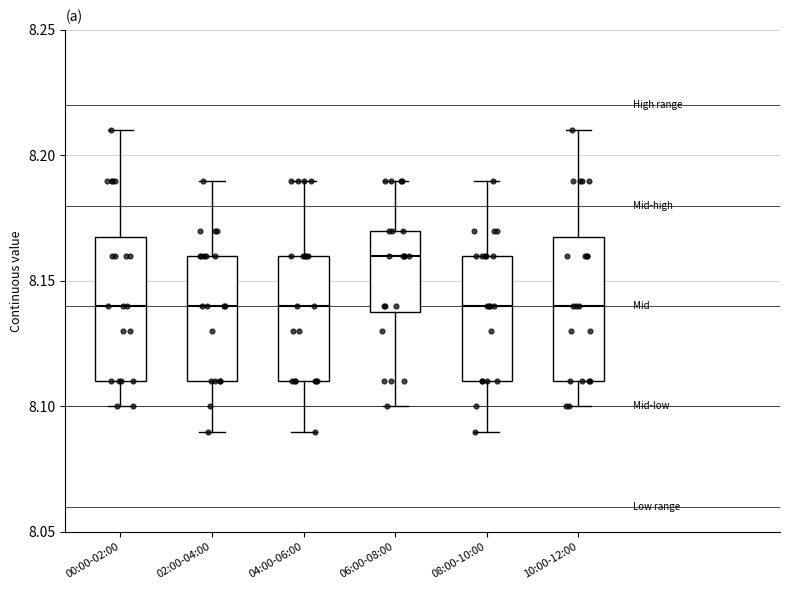

Reading left to right, read every box against the y-axis: the position of its median line, the range the box covers, and the ends of its whiskers. The values are not printed on the chart, so give them approximately, as read against the axis.

00:00-02:00: median 8.14, box 8.11 to 8.17, whiskers 8.10 to 8.21
02:00-04:00: median 8.14, box 8.11 to 8.16, whiskers 8.09 to 8.19
04:00-06:00: median 8.14, box 8.11 to 8.16, whiskers 8.09 to 8.19
06:00-08:00: median 8.16, box 8.14 to 8.17, whiskers 8.10 to 8.19
08:00-10:00: median 8.14, box 8.11 to 8.16, whiskers 8.09 to 8.19
10:00-12:00: median 8.14, box 8.11 to 8.17, whiskers 8.10 to 8.21